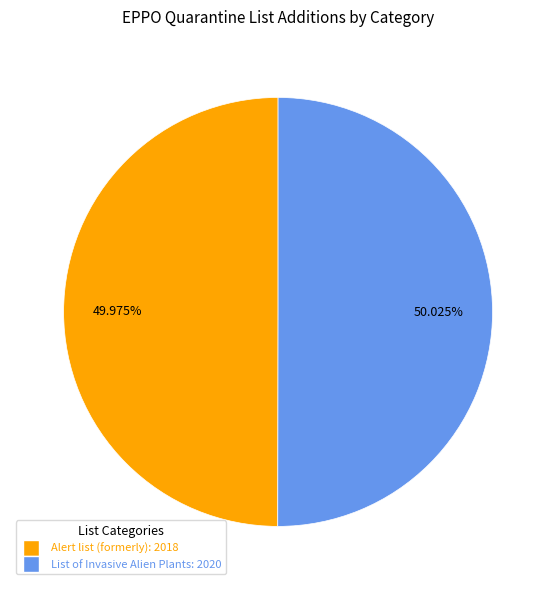

Is there a majority slice in this chart?

Yes